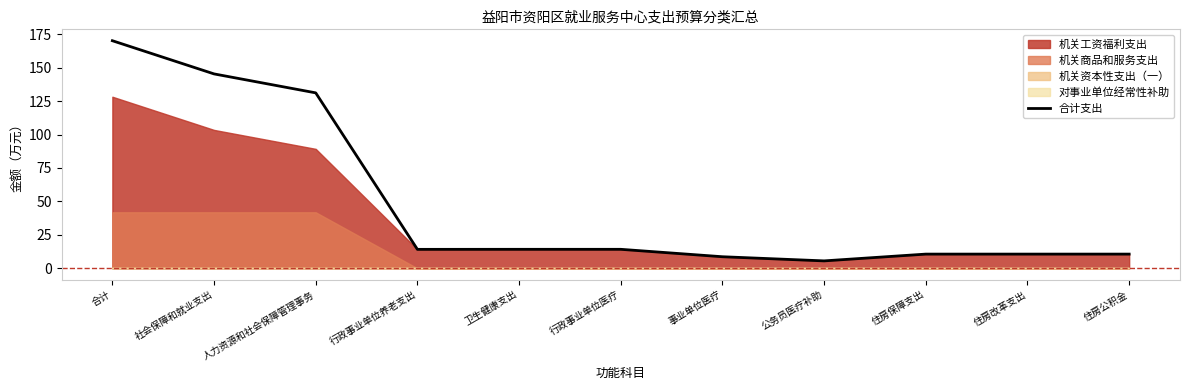

Reading left to right, extract all data points from this chart.

合计=170.2	社会保障和就业支出=145.3	人力资源和社会保障管理事务=131.2	行政事业单位养老支出=14.2	卫生健康支出=14.2	行政事业单位医疗=14.2	事业单位医疗=8.7	公务员医疗补助=5.5	住房保障支出=10.6	住房改革支出=10.6	住房公积金=10.6